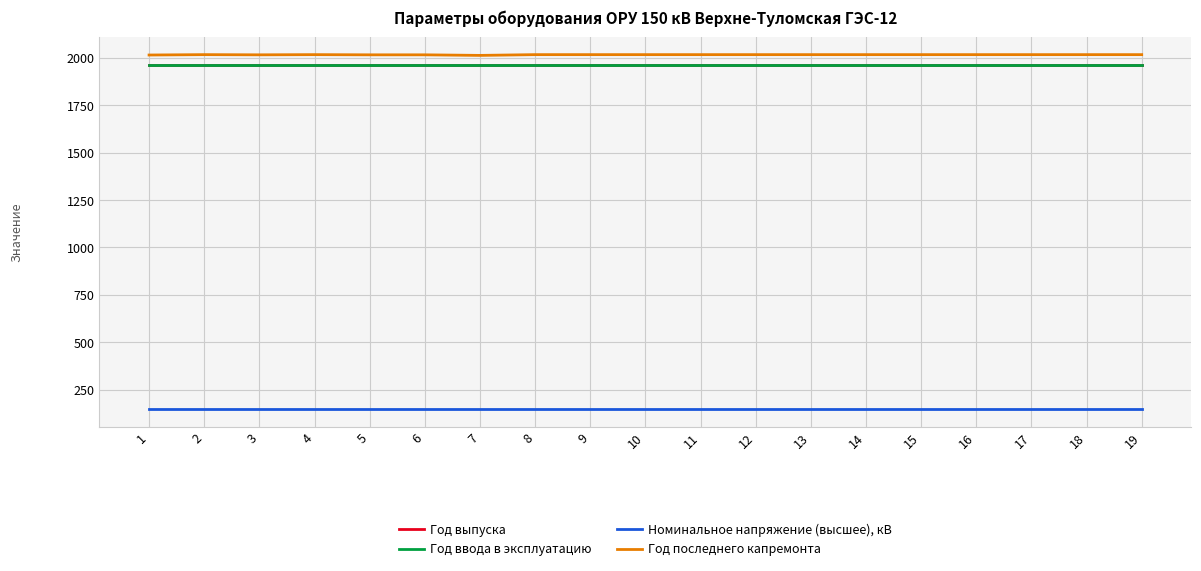

Does the chart display data point markers on the line(s)?

No